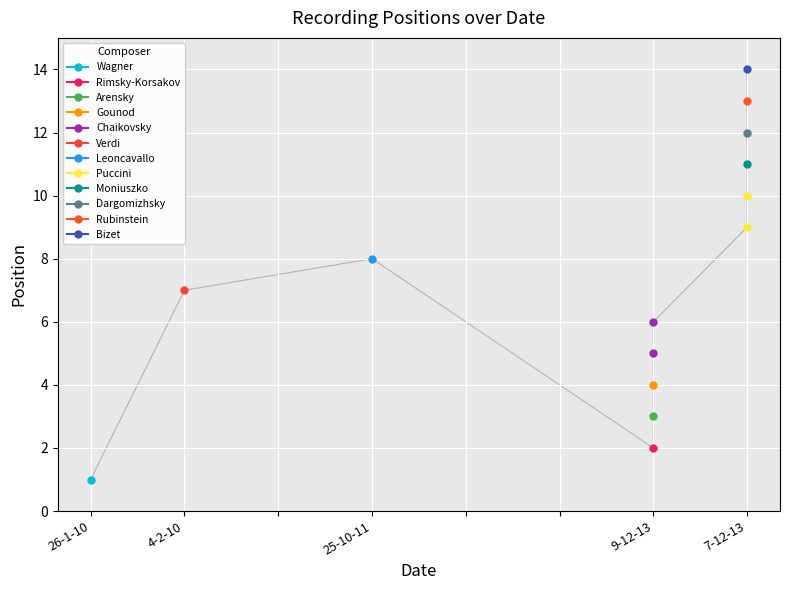

Is it true that the value at 25-10-11 is 13?

False